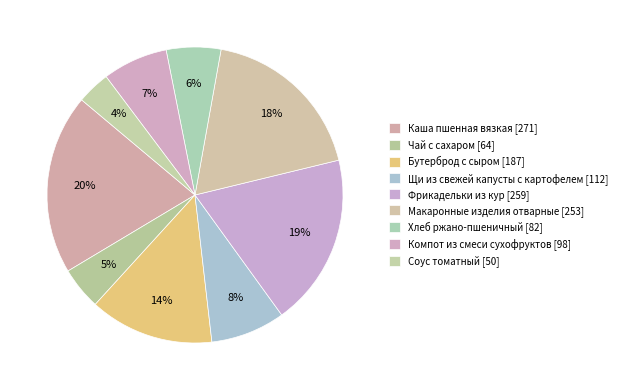

Does Компот из смеси сухофруктов account for over 50% of the chart?

No